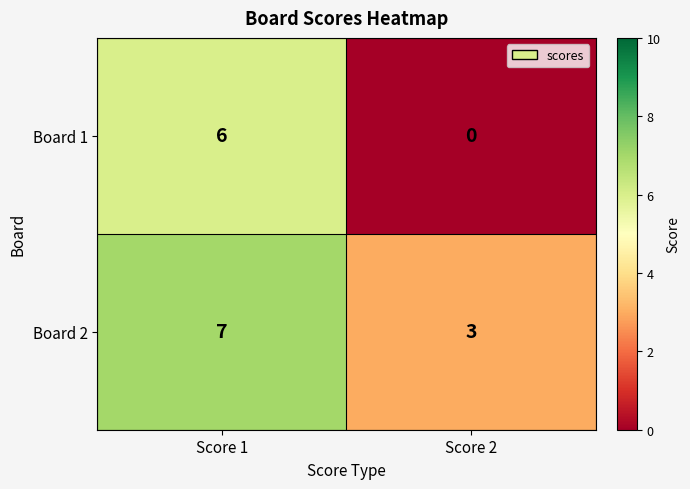

At how many categories does at least one series exceed 5?

1